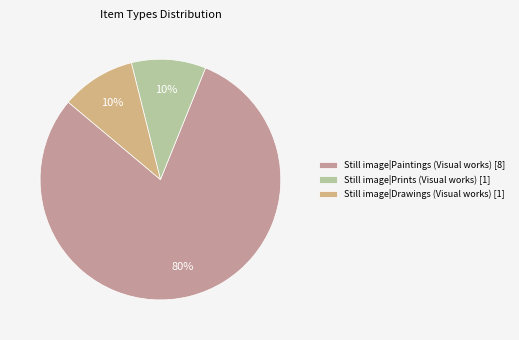

How many slices are in this pie chart?

3